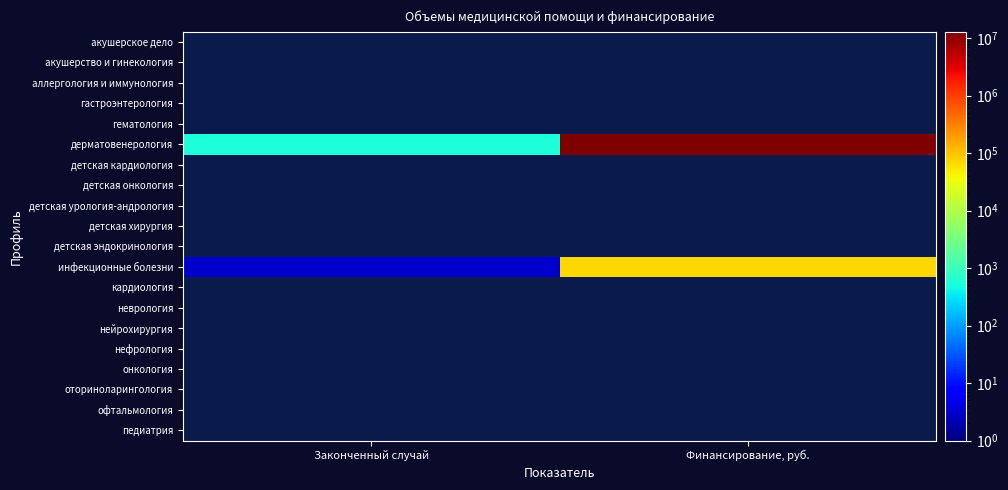

How many series are shown in this chart?

20